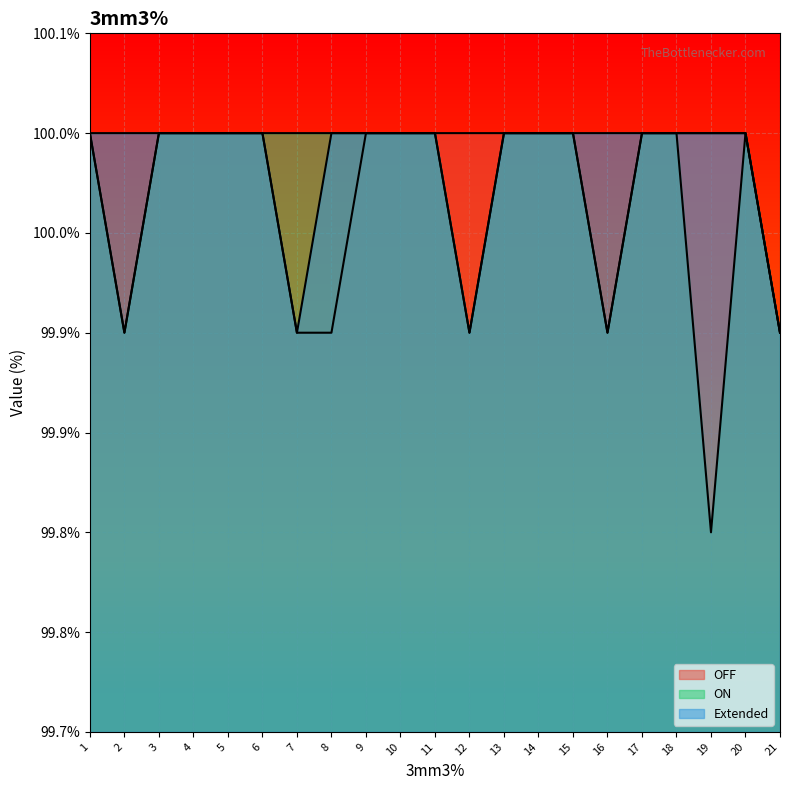

What is the maximum value for ON?

100.0